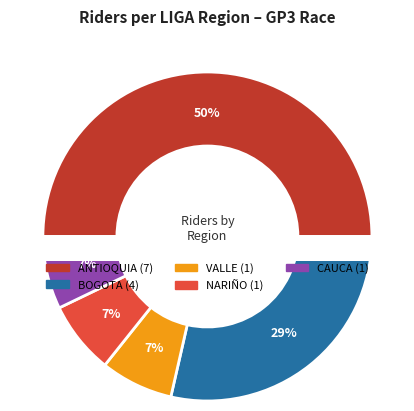

Between BOGOTA and VALLE, which is larger?

BOGOTA